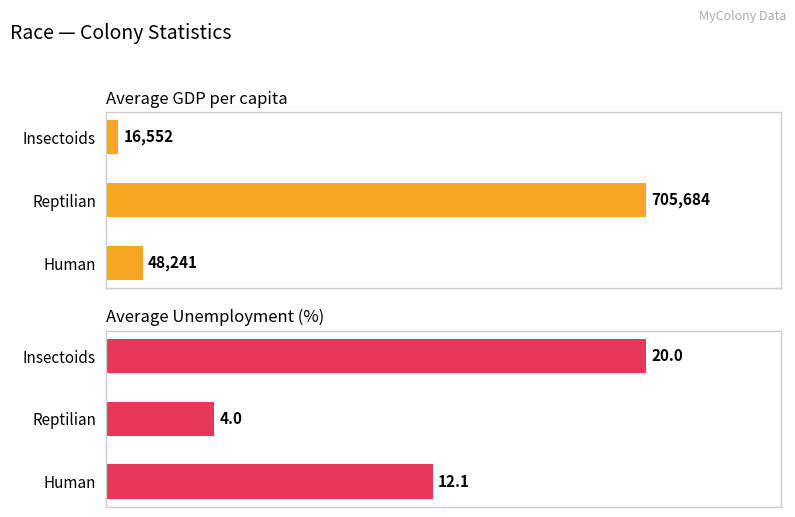

What are all the series names shown in the legend?

Average GDP per capita, Average Unemployment (%)